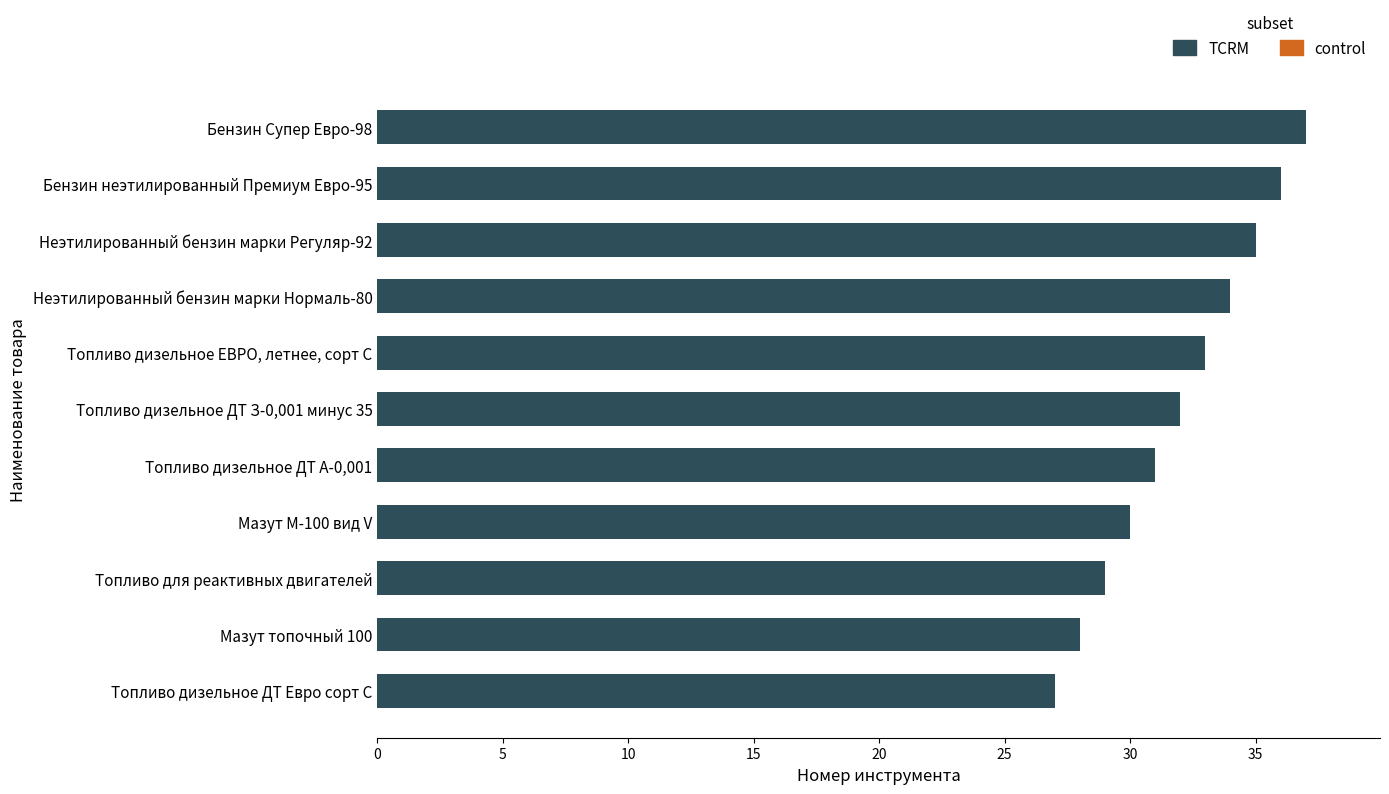

What is the average value?

32